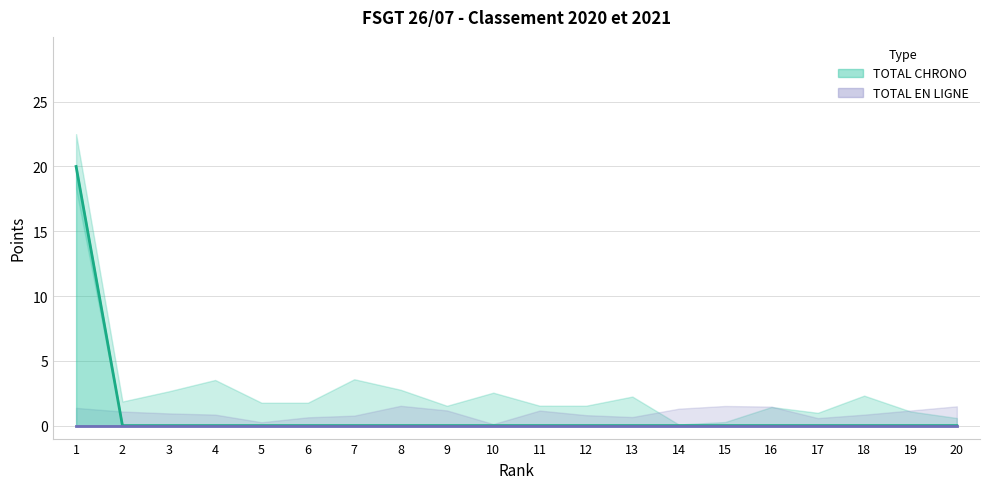

What is the sum of all values?

20